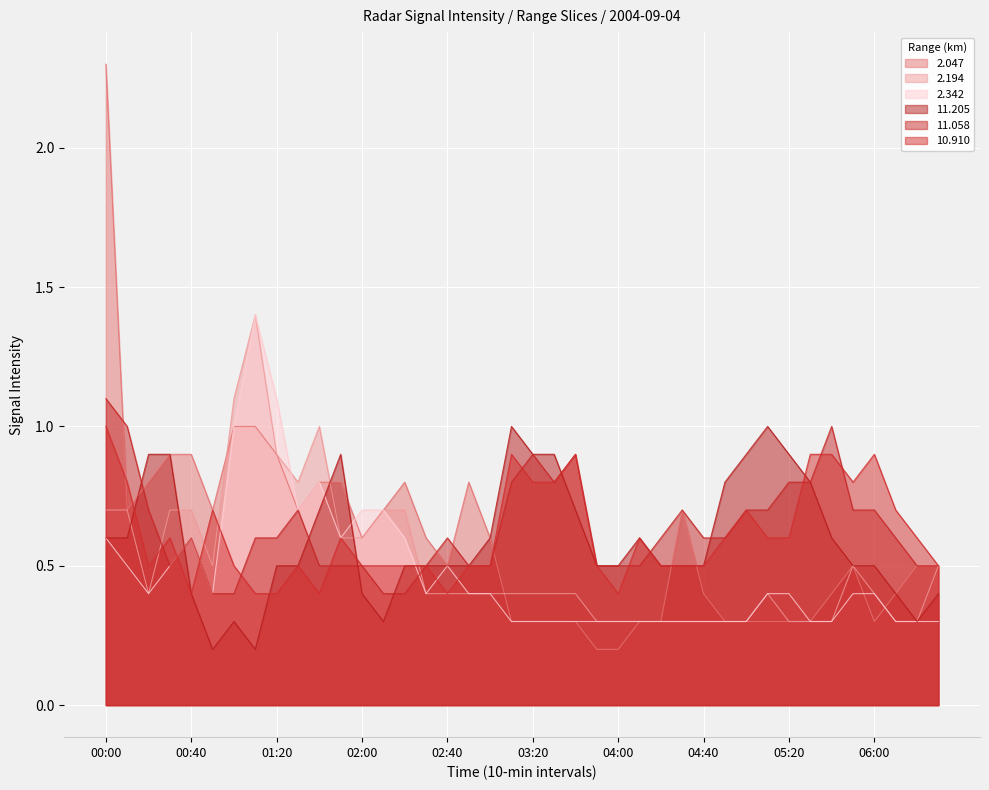

Which series ends up on top after the final intersection of 2.194 and 10.910?

10.910